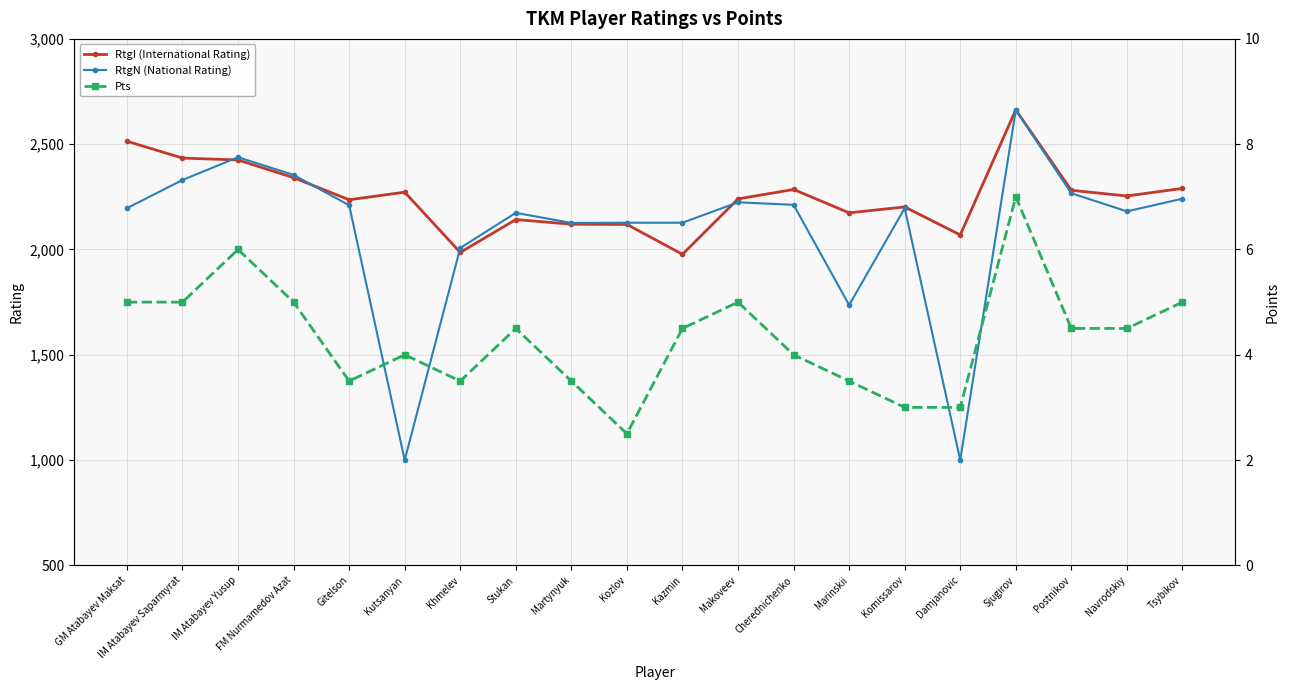

Which series changed the most between GM Atabayev Maksat and Kazmin?

RtgI (International Rating)